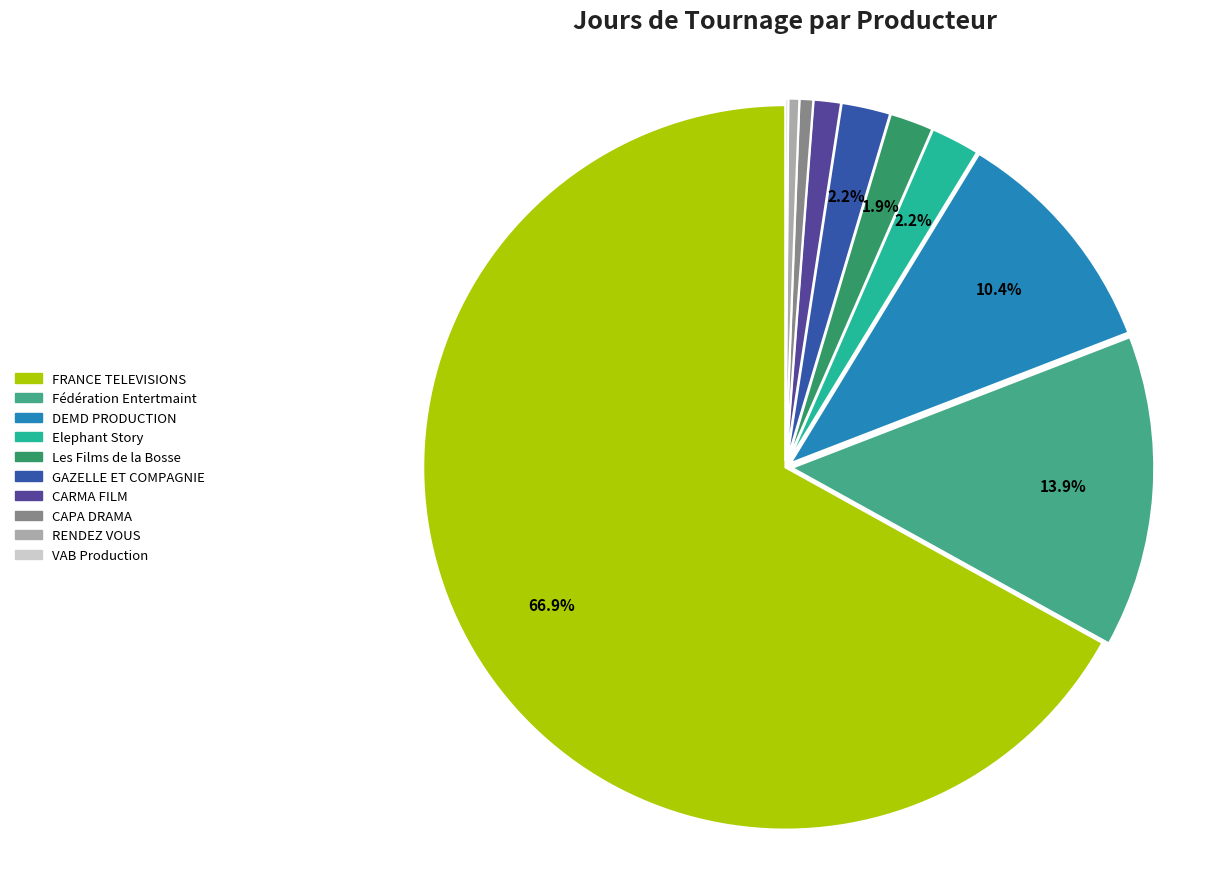

Is there any slice that represents more than half of the pie?

Yes